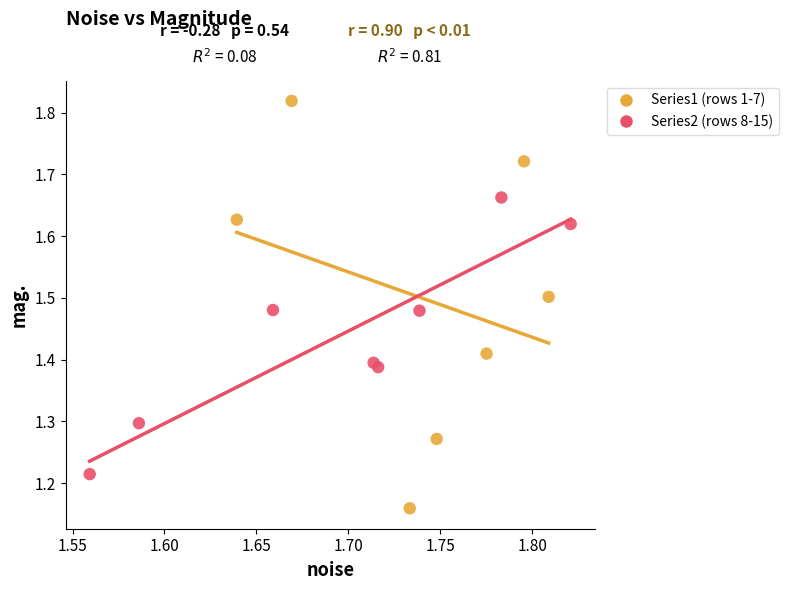

Which series reaches the minimum Y coordinate?

Series1 (rows 1-7)